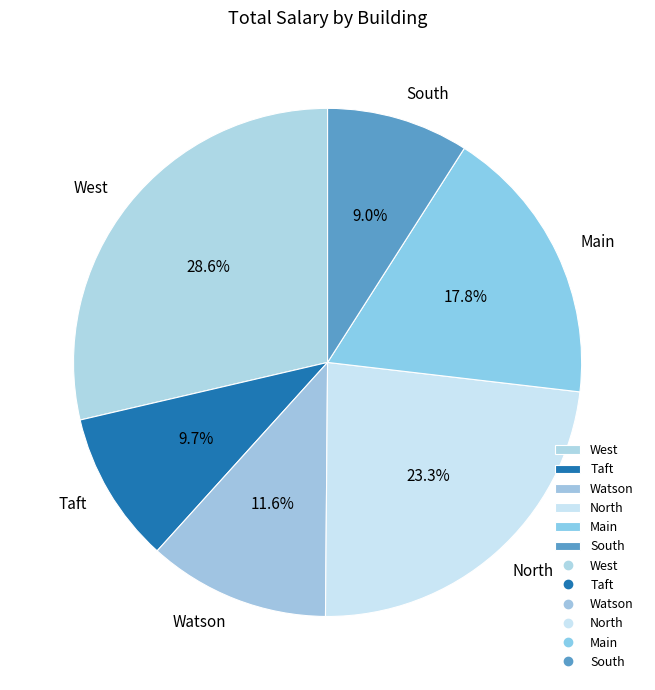

How much of the chart is everything except South?

91.0%